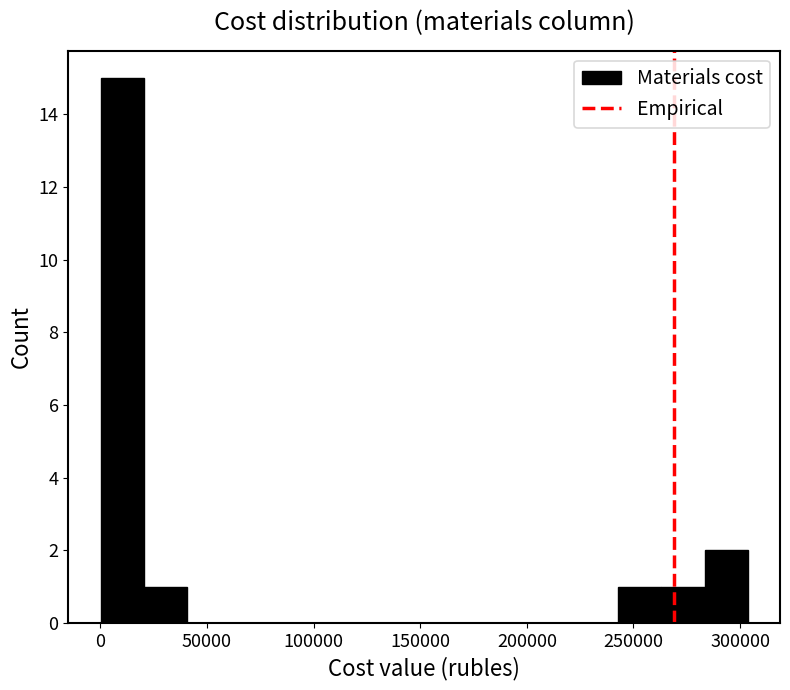

Reading left to right, transcribe this chart: for each bar, give the range it covers on the x-axis and its height. Neither the bar edges nor the heights are printed on the chart, so give them approximately, as read against the axes.

0 to 20000: 15
20000 to 40000: 1
40000 to 60000: 0
60000 to 80000: 0
80000 to 100000: 0
100000 to 120000: 0
120000 to 140000: 0
140000 to 160000: 0
160000 to 180000: 0
180000 to 200000: 0
200000 to 225000: 0
225000 to 245000: 0
245000 to 265000: 1
265000 to 285000: 1
285000 to 305000: 2